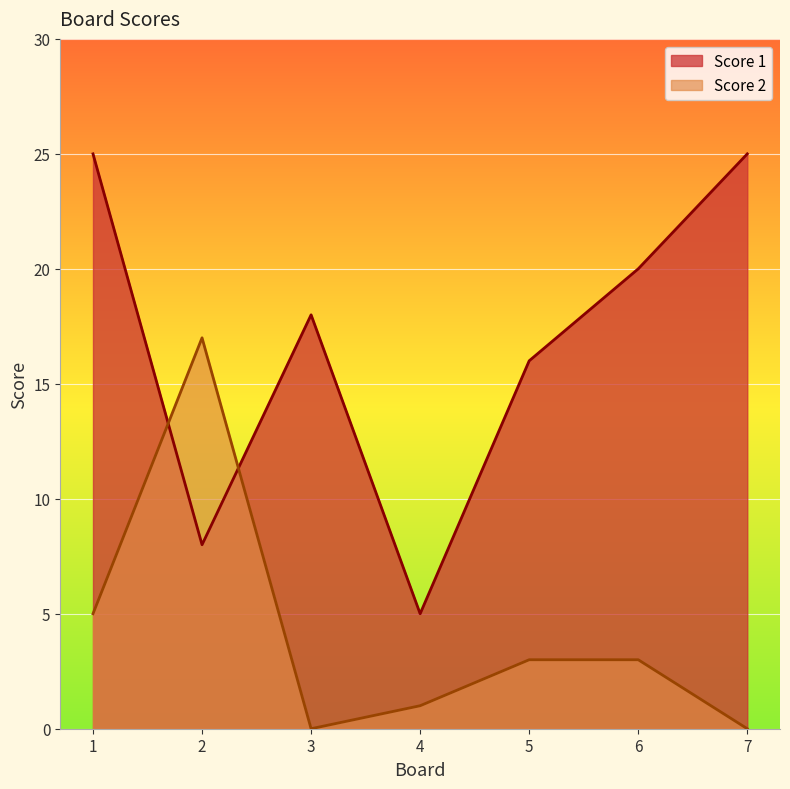

True or false: Score 1 and Score 2 intersect in this chart.

True